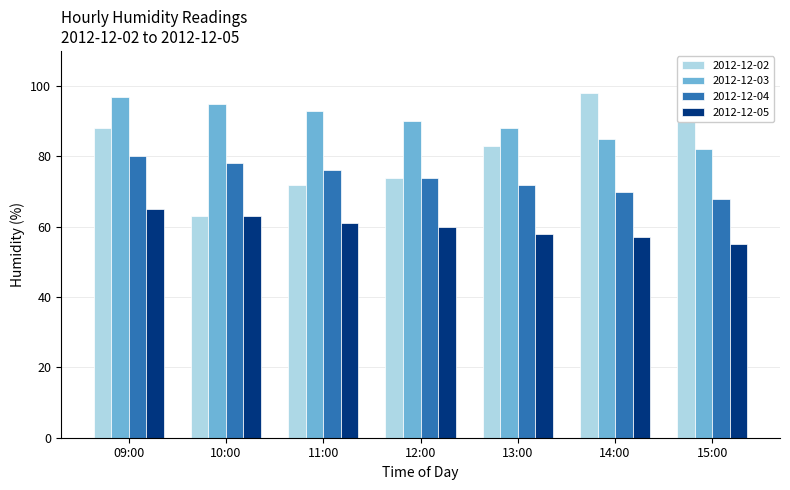

How many groups of bars are there?

7